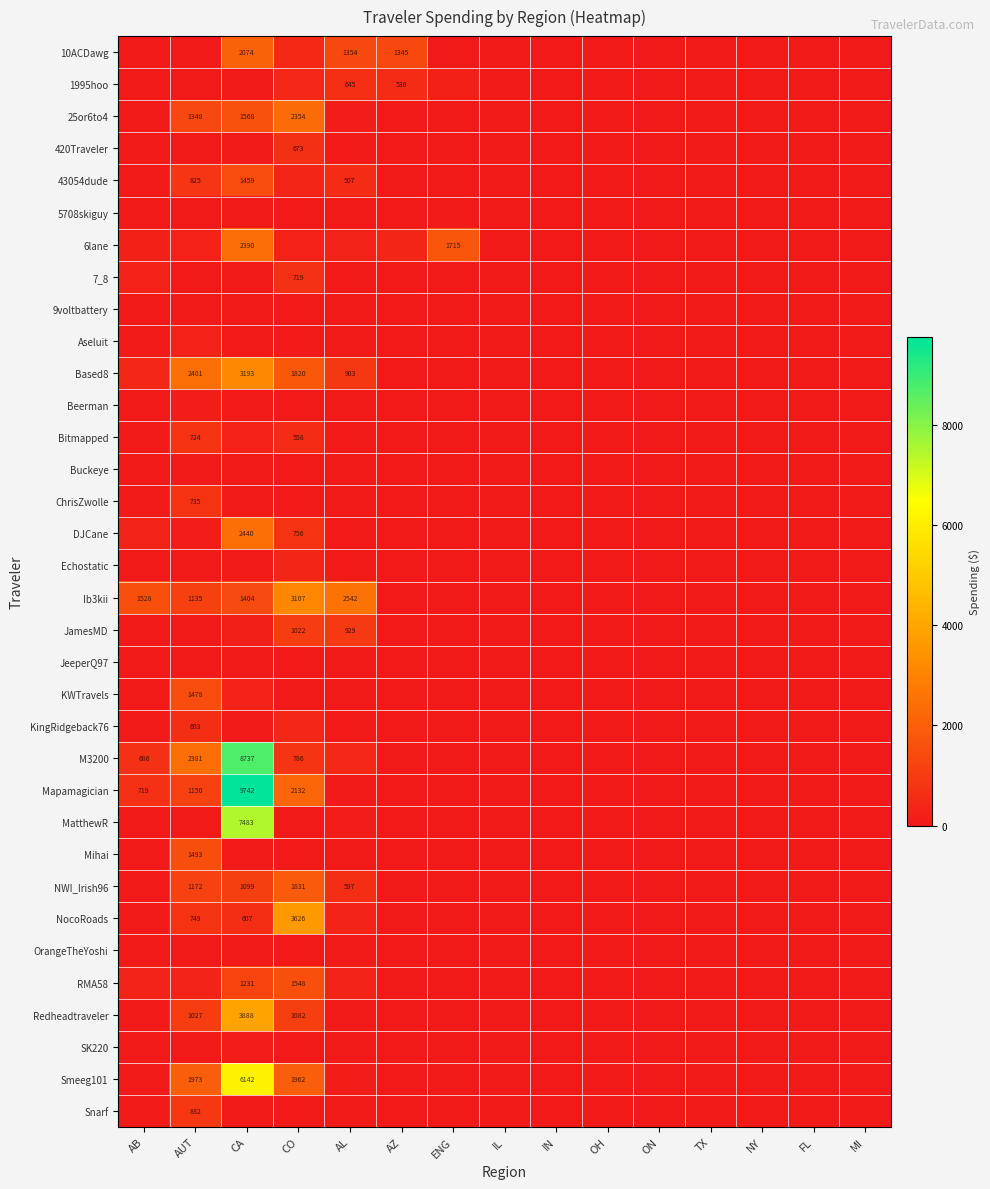

What is the difference between the second highest and second lowest values in the 1995hoo series?

536.0